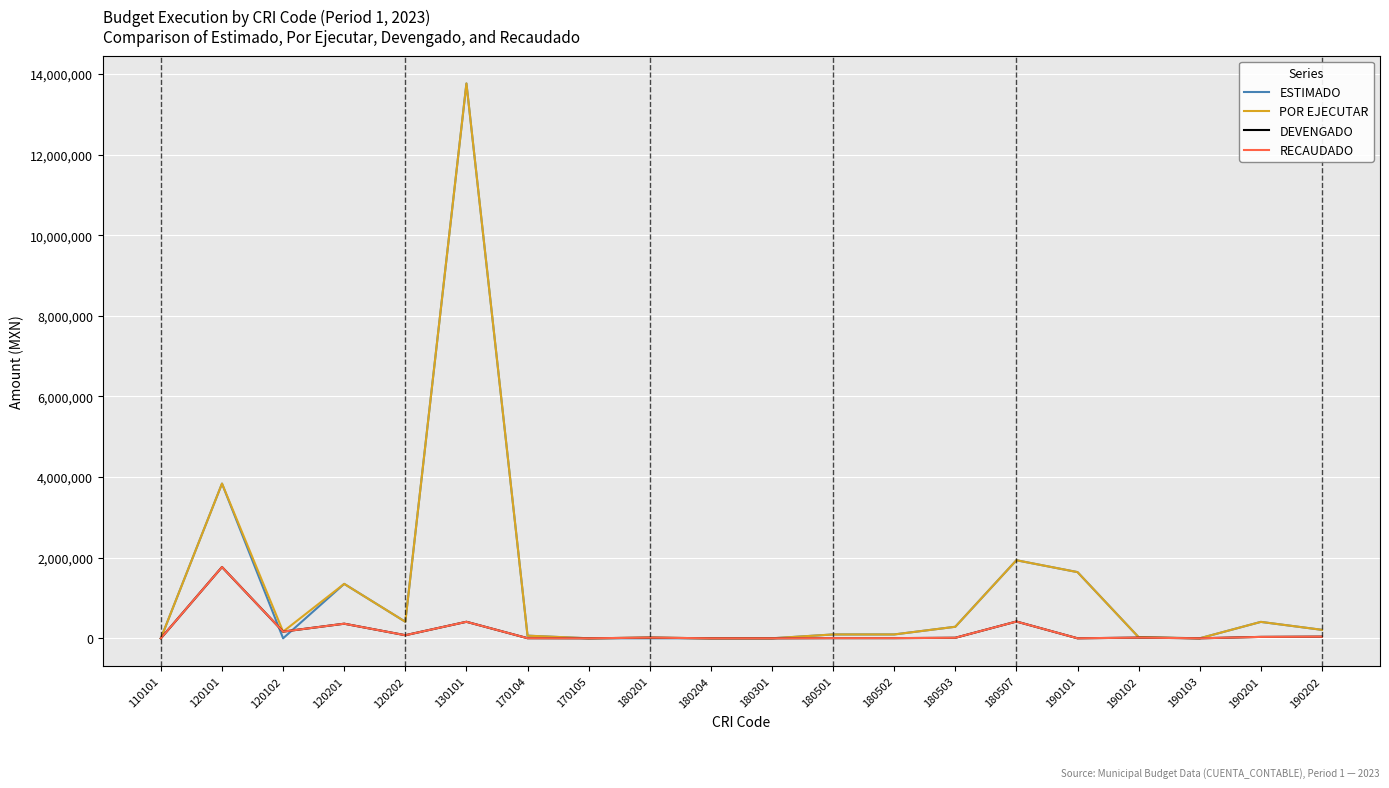

True or false: ESTIMADO and POR EJECUTAR cross at least once.

False